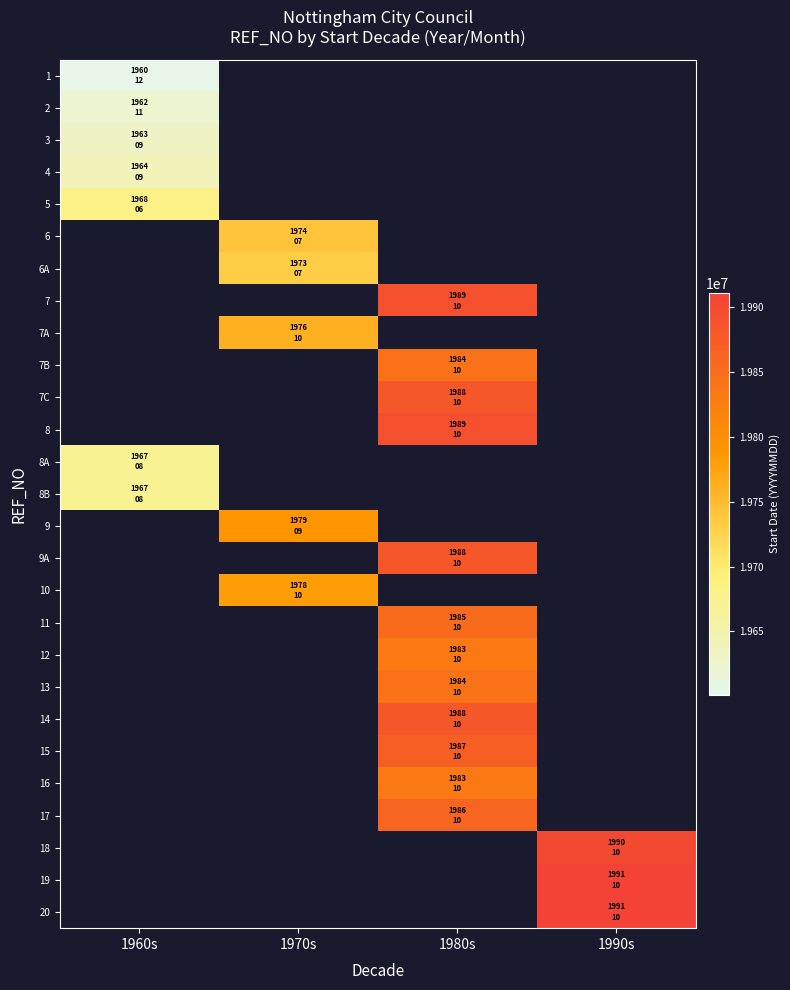

Is the value of 8 at 1990s greater than the value of 8A at 1980s?

No